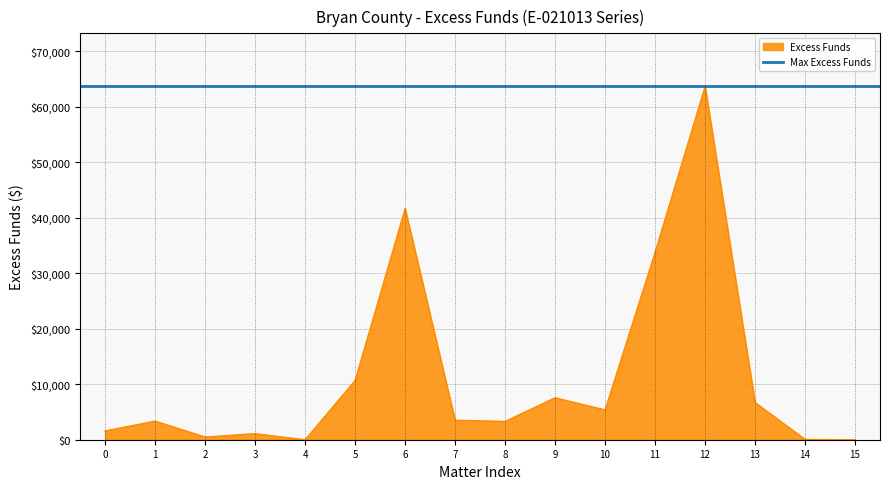

How many lines are shown in the chart?

1